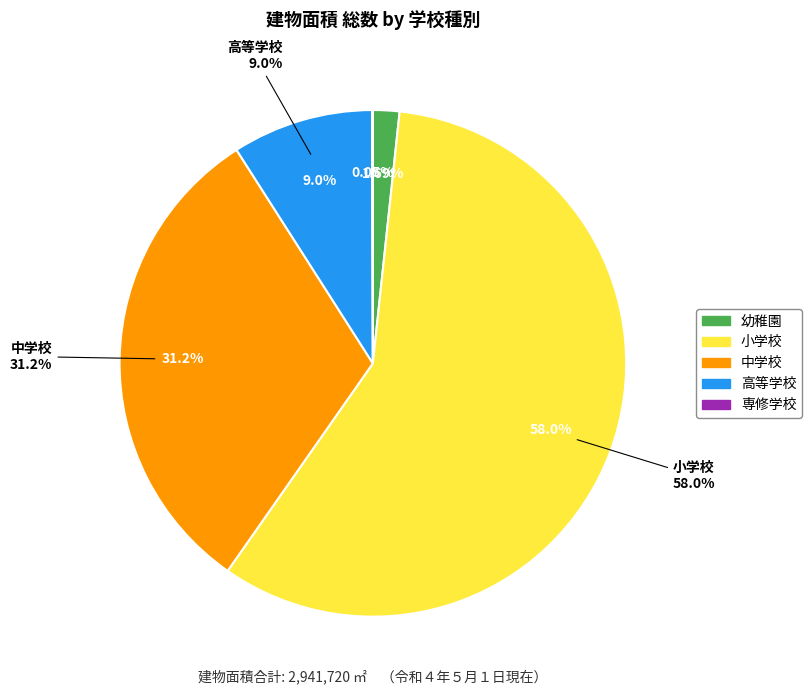

To the nearest percent, what is the average slice percentage?

20%